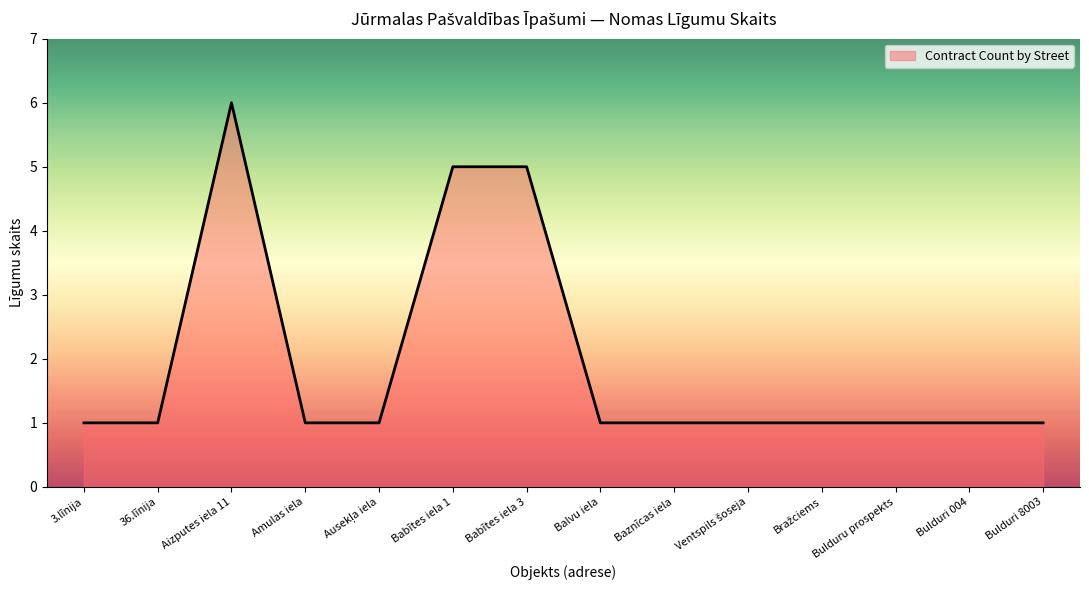

The chart shows a value of 1 at 36.līnija. True or false?

True